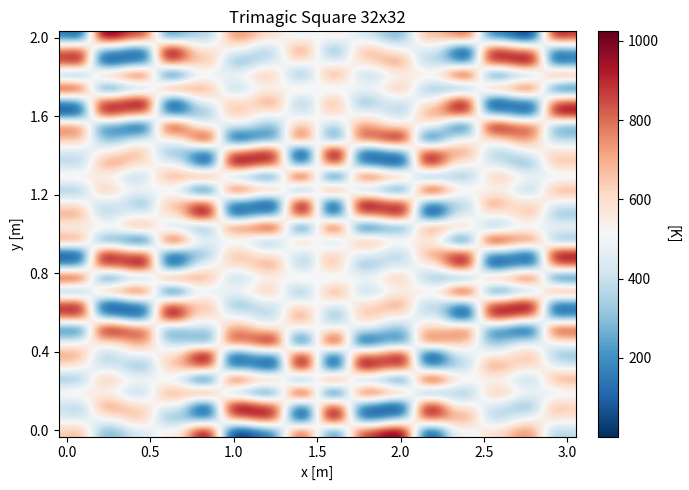

Count the number of categories in the chart.

32